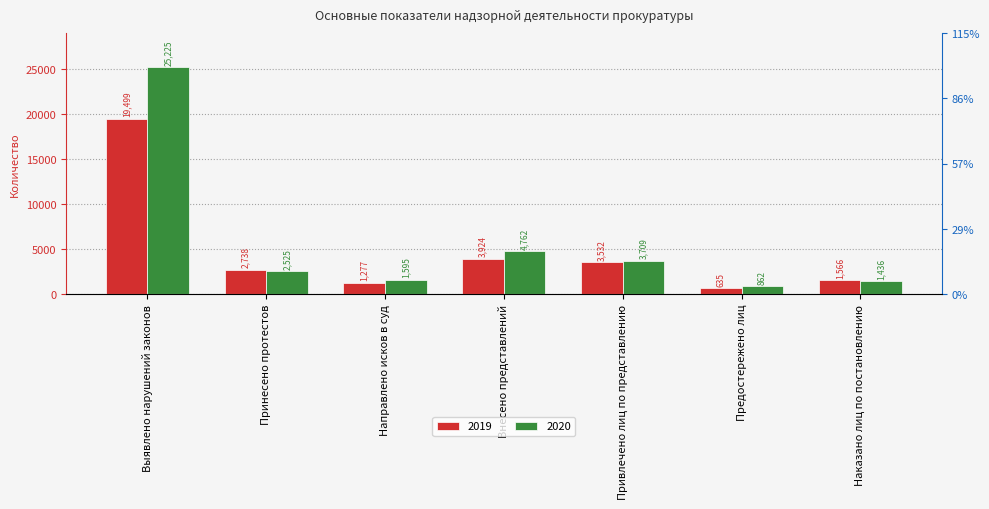

Which has a higher value, Привлечено лиц по представлению or Направлено исков в суд?

Привлечено лиц по представлению